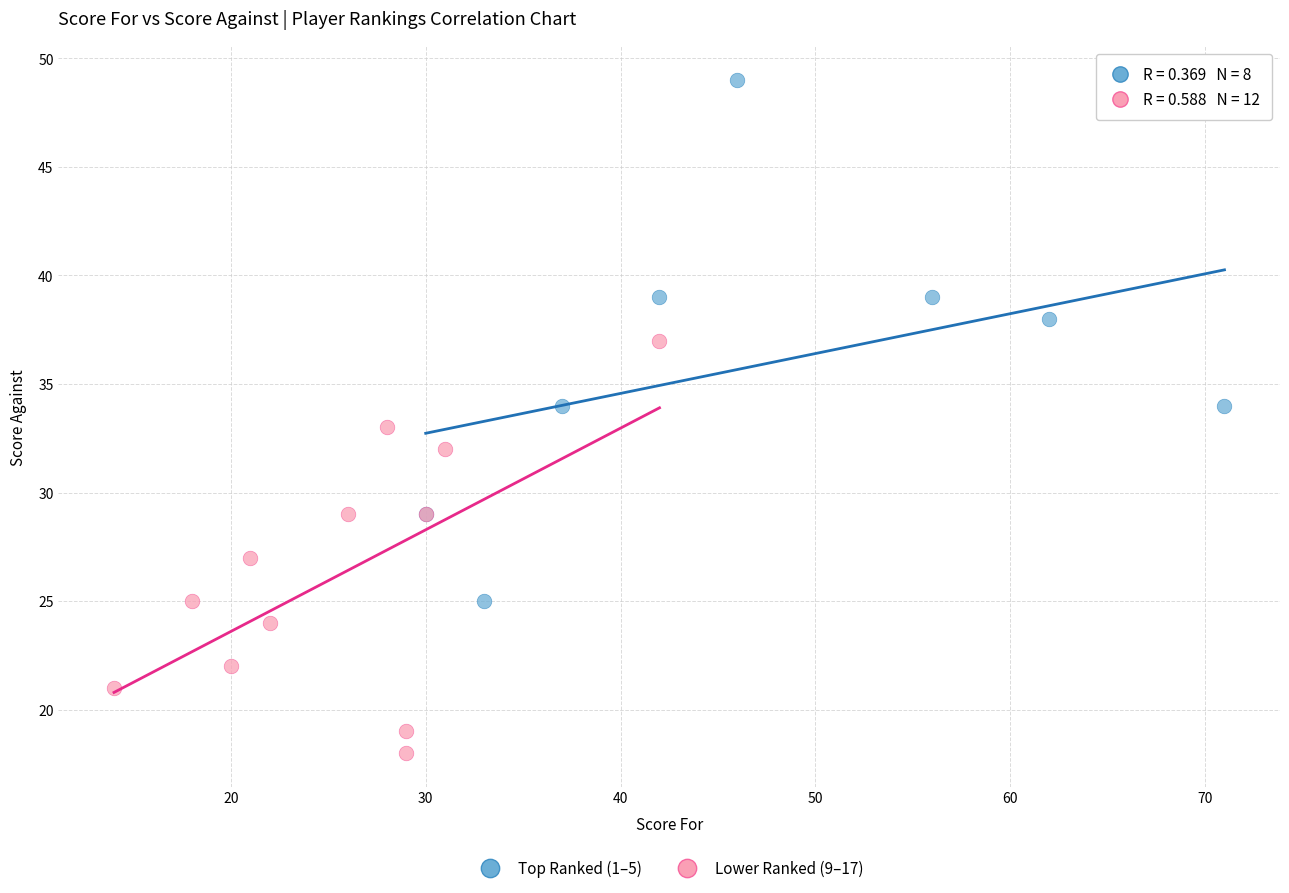

Which series reaches the maximum Y coordinate?

Top Ranked (1–5)